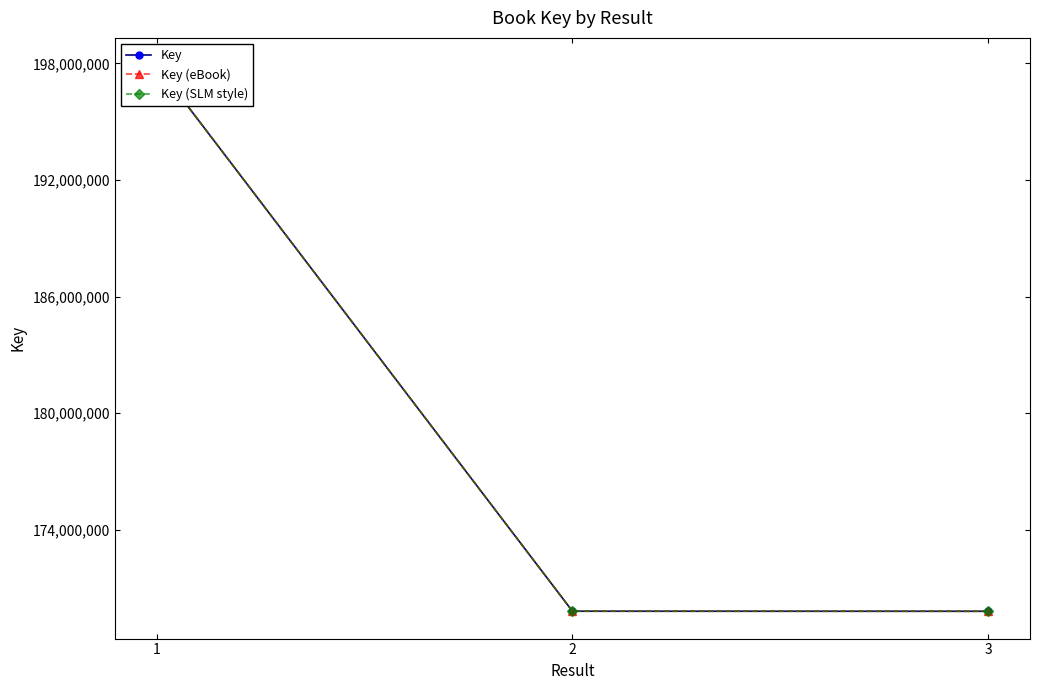

What are all the series names shown in the legend?

Key, Key (eBook), Key (SLM style)